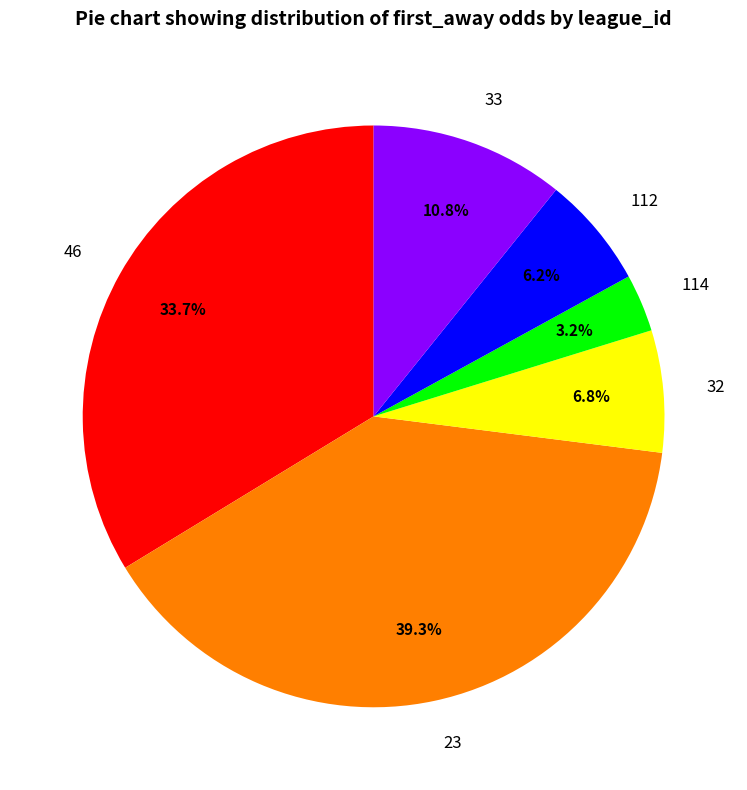

How many segments does this pie chart have?

6